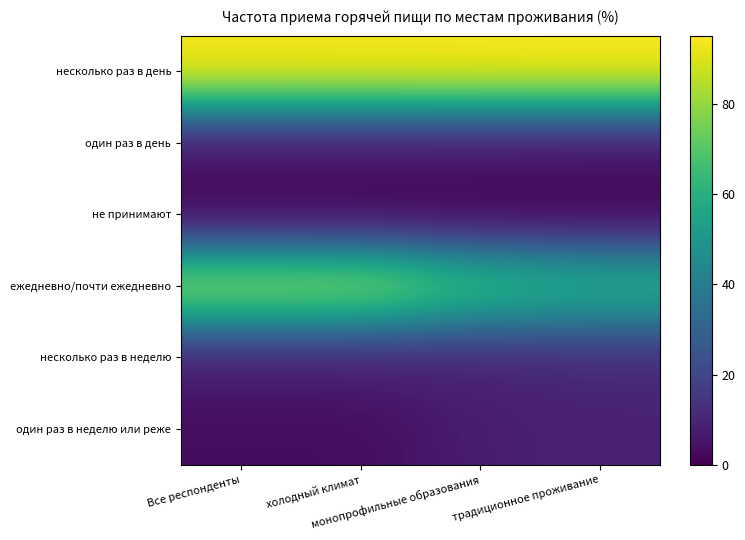

Which series changed the most between холодный климат and монопрофильные образования?

ежедневно/почти ежедневно